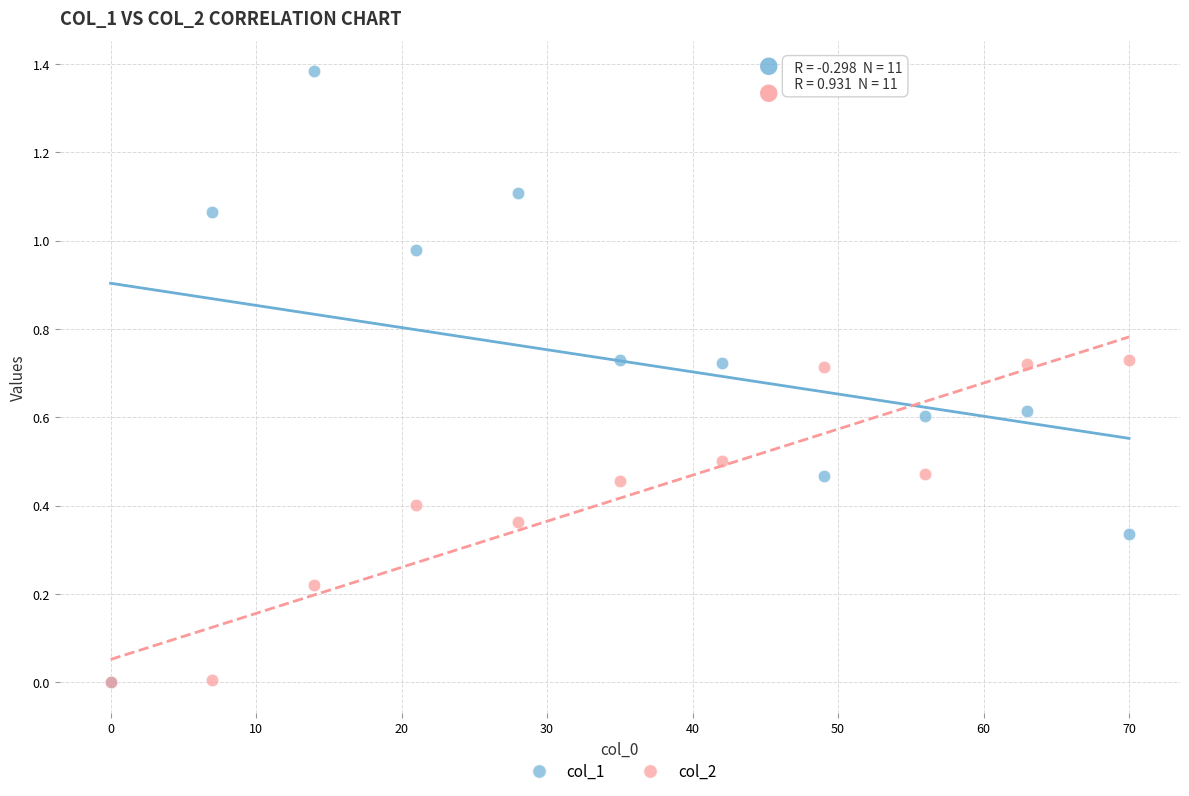

Which series contains the highest Y value?

col_1